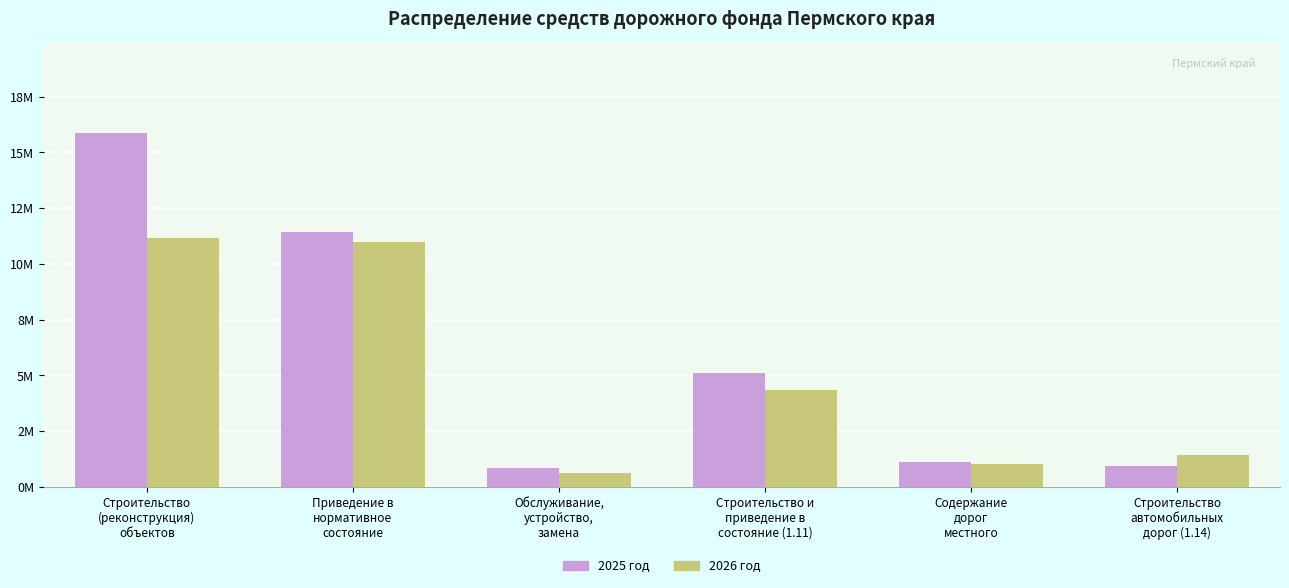

Reading left to right, extract all data points from this chart.

2025 год: Строительство
(реконструкция)
объектов=15879144.5	Приведение в
нормативное
состояние=11425954.0	Обслуживание,
устройство,
замена=858547.2	Строительство и
приведение в
состояние (1.11)=5117100.0	Содержание
дорог
местного=1127666.2	Строительство
автомобильных
дорог (1.14)=932522.9
2026 год: Строительство
(реконструкция)
объектов=11174839.9	Приведение в
нормативное
состояние=10983295.5	Обслуживание,
устройство,
замена=635182.1	Строительство и
приведение в
состояние (1.11)=4324194.6	Содержание
дорог
местного=1044928.6	Строительство
автомобильных
дорог (1.14)=1452306.3